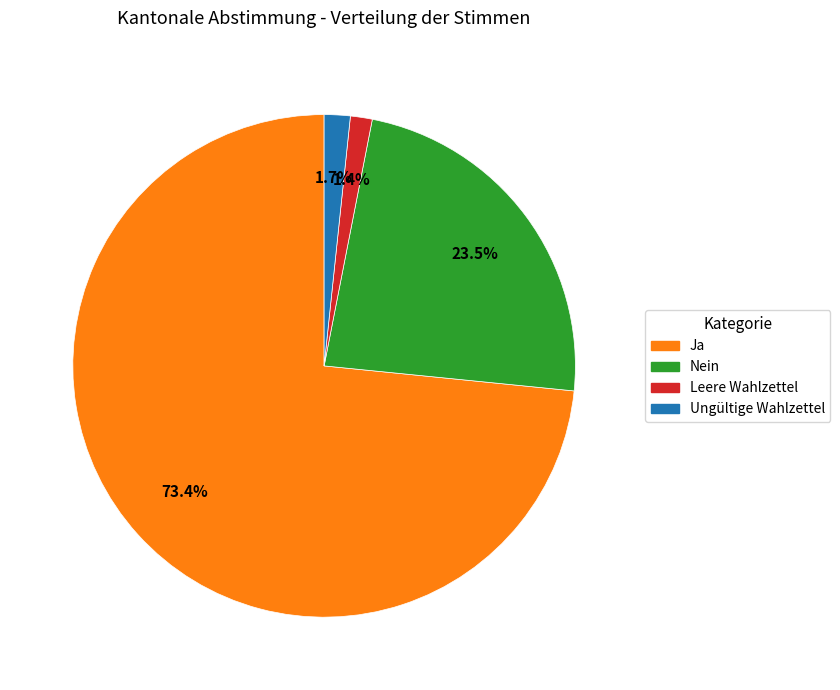

Count the number of slices in the pie.

4